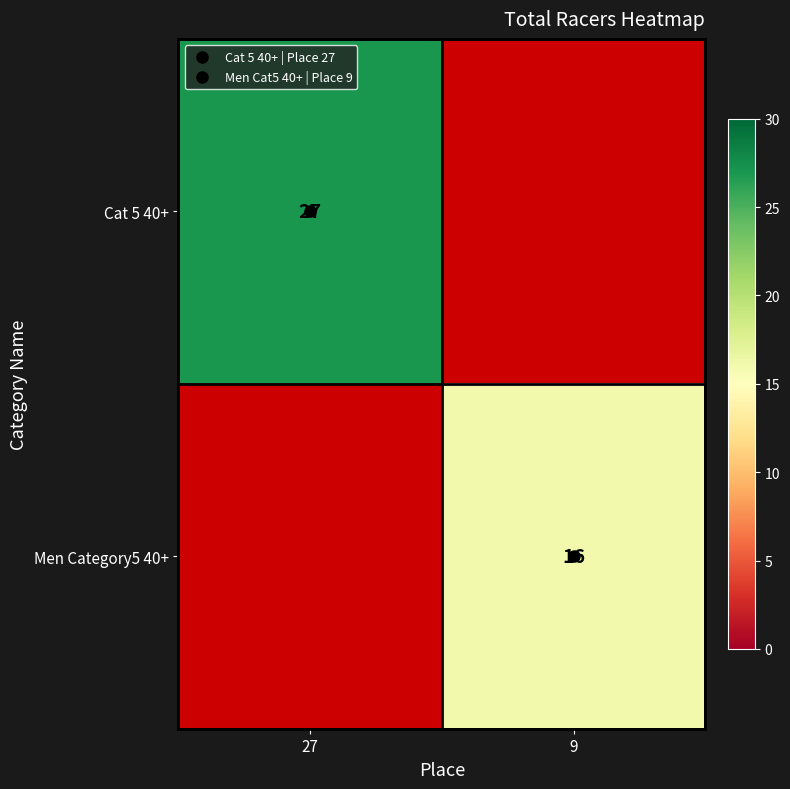

How many series are shown in this chart?

2